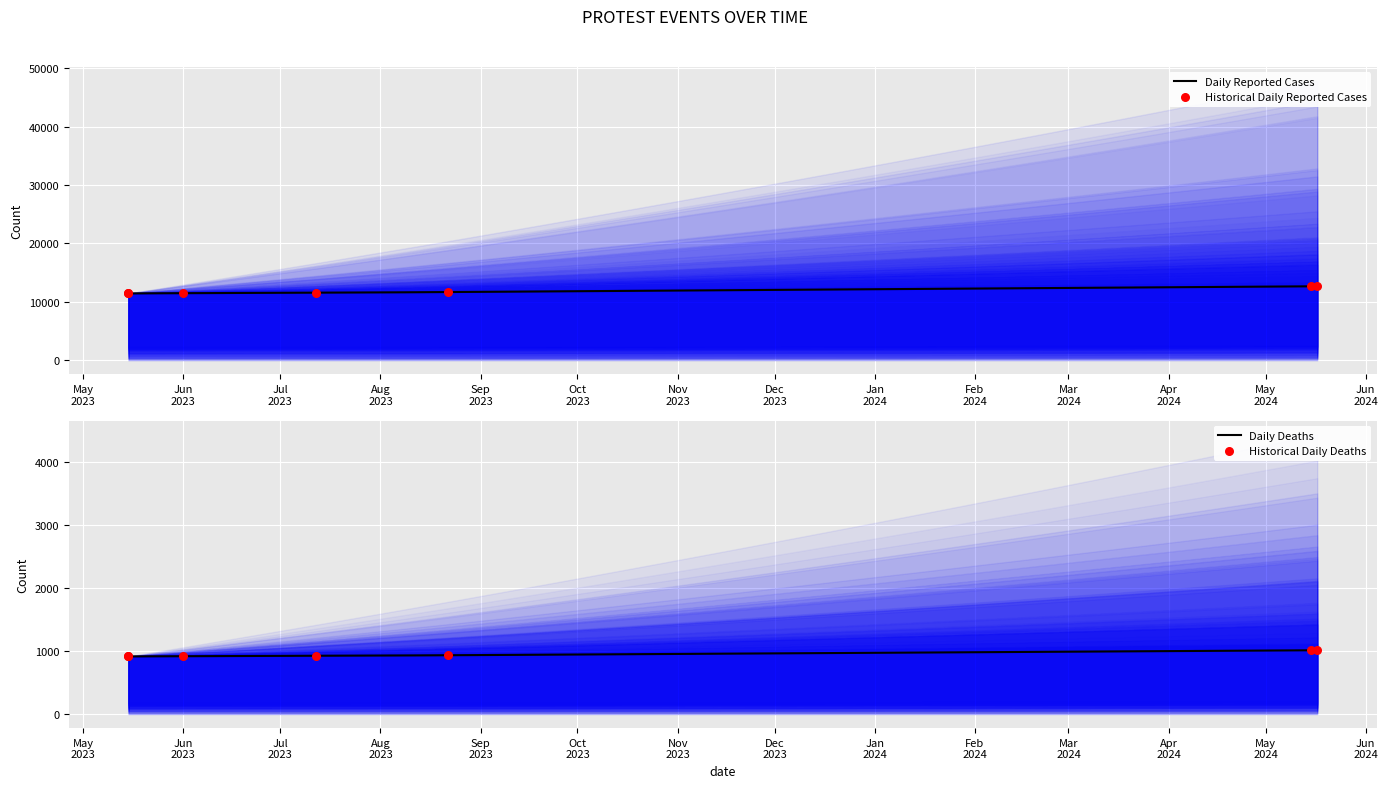

What is the change in value from 2023-07-12 to 2023-08-22?

+115